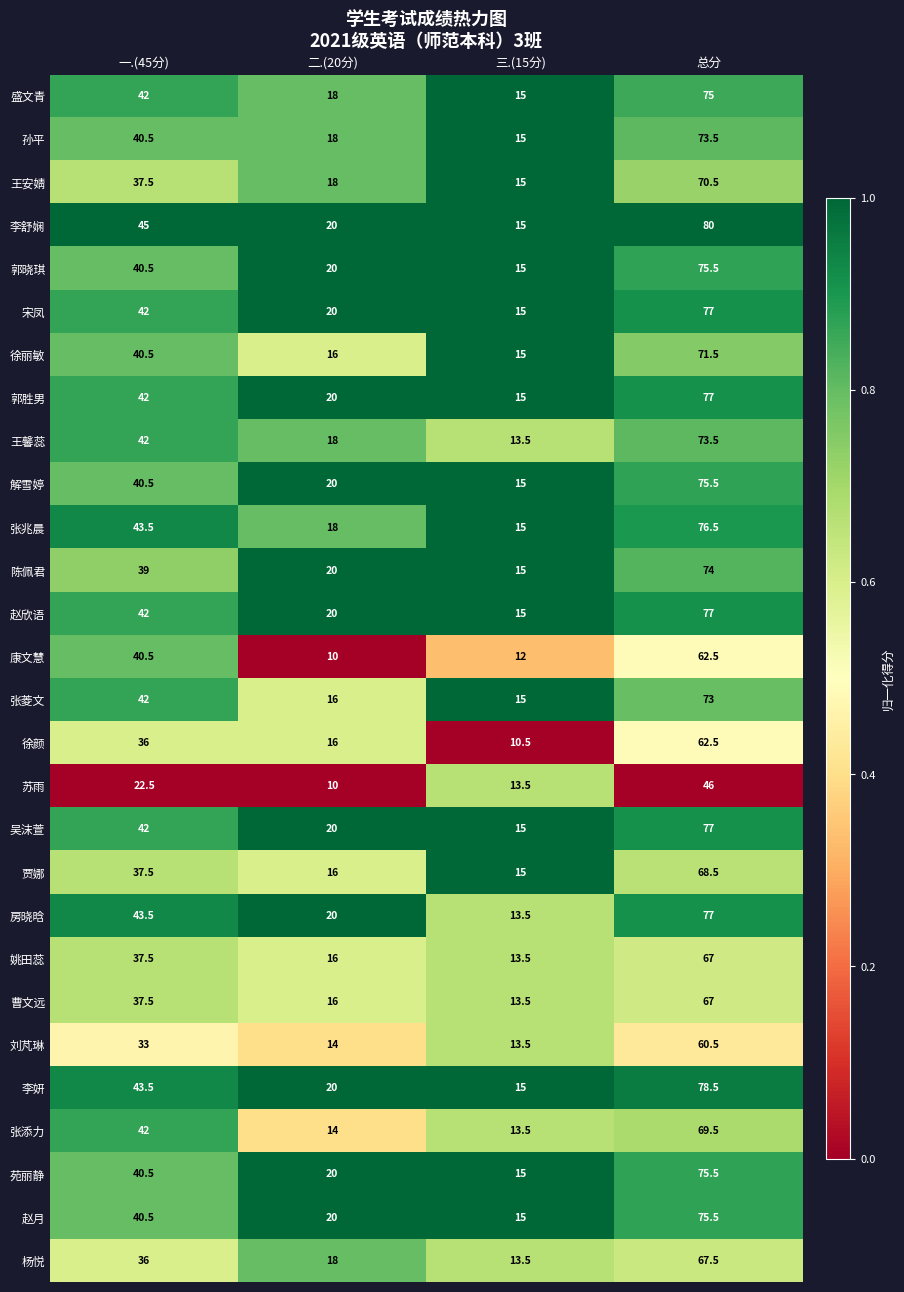

List the labels in order of 张菱文 value, largest first.

总分, 一.(45分), 二.(20分), 三.(15分)